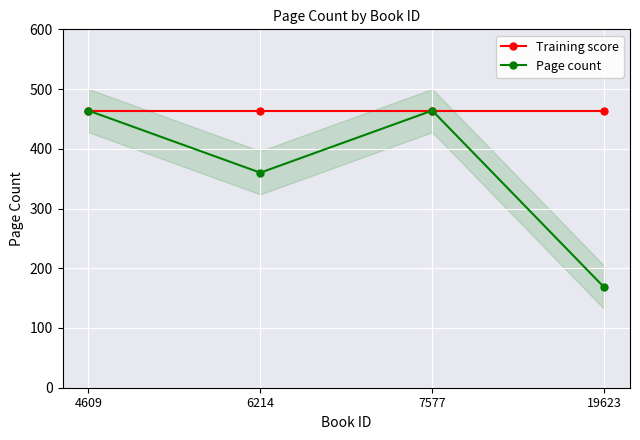

What is the minimum value shown in the chart?

168